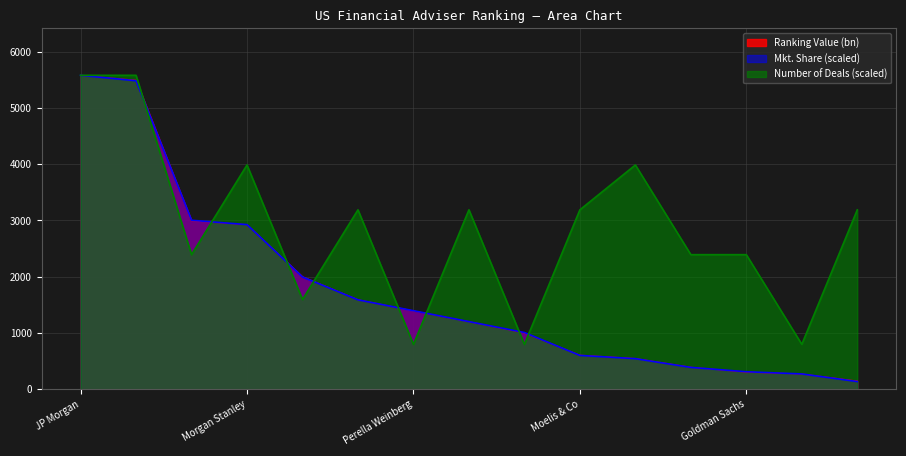

Reading right to left, list all the values displayed in this chart.

Ranking Value (bn): 145.0	270.0	302.4	390.0	545.5	604.8	1000.0	1200.0	1391.5	1591.5	2000.0	2925.0	2995.0	5493.9	5581.8
Mkt. Share (%): 135.7	271.3	310.1	387.6	542.7	600.8	1007.8	1201.6	1395.4	1589.3	1996.3	2926.6	3004.1	5484.9	5581.8
Number of Deals: 3189.6	797.4	2392.2	2392.2	3987.0	3189.6	797.4	3189.6	797.4	3189.6	1594.8	3987.0	2392.2	5581.8	5581.8